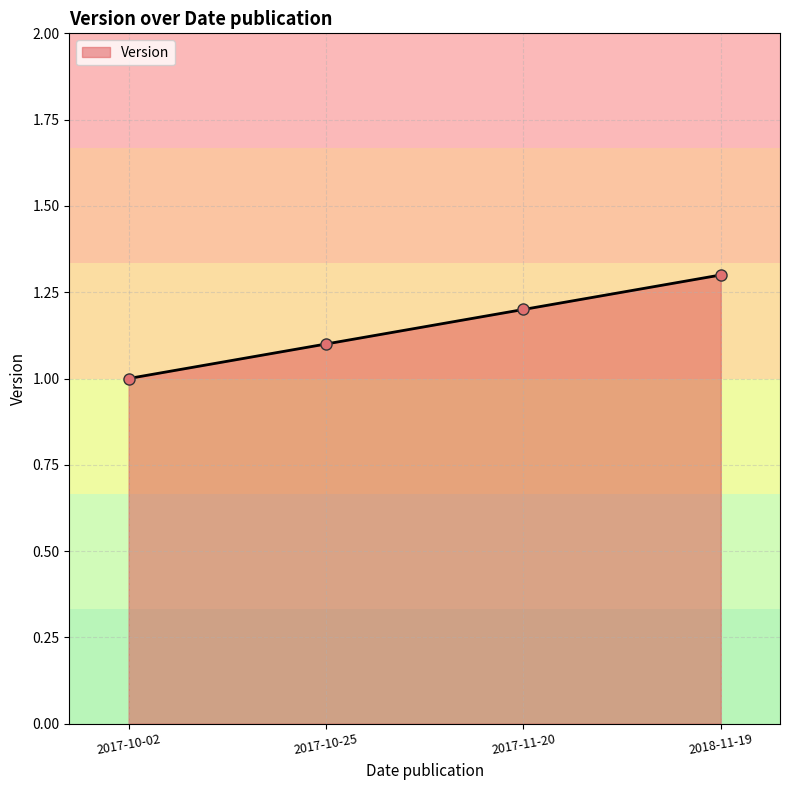

What is the change in value from 2017-10-25 to 2017-11-20?

+0.1